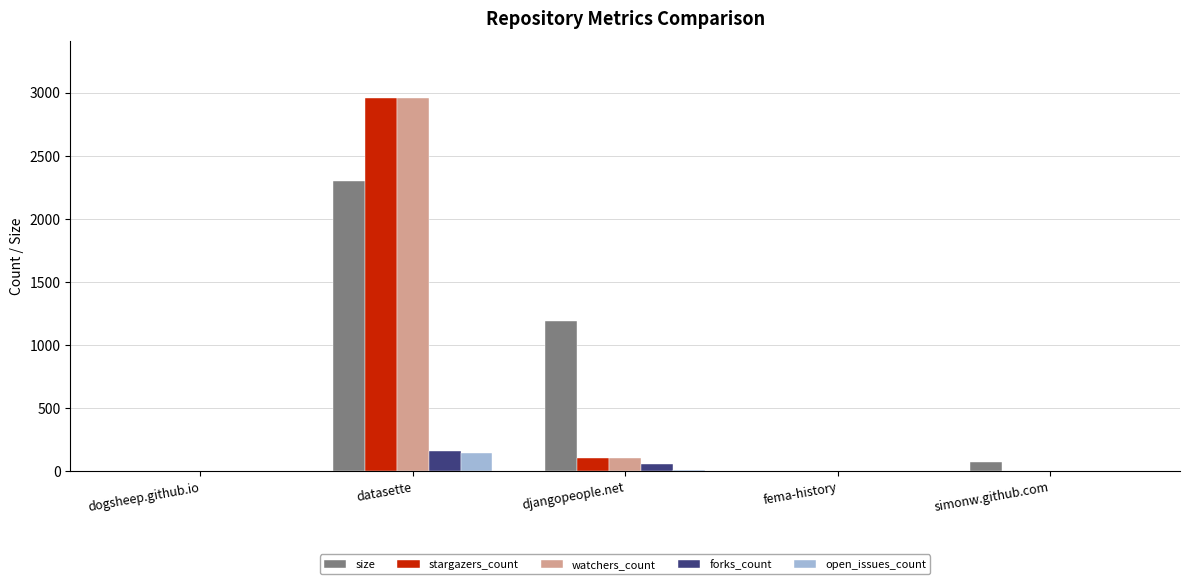

What is the highest value of the watchers_count series?

2962